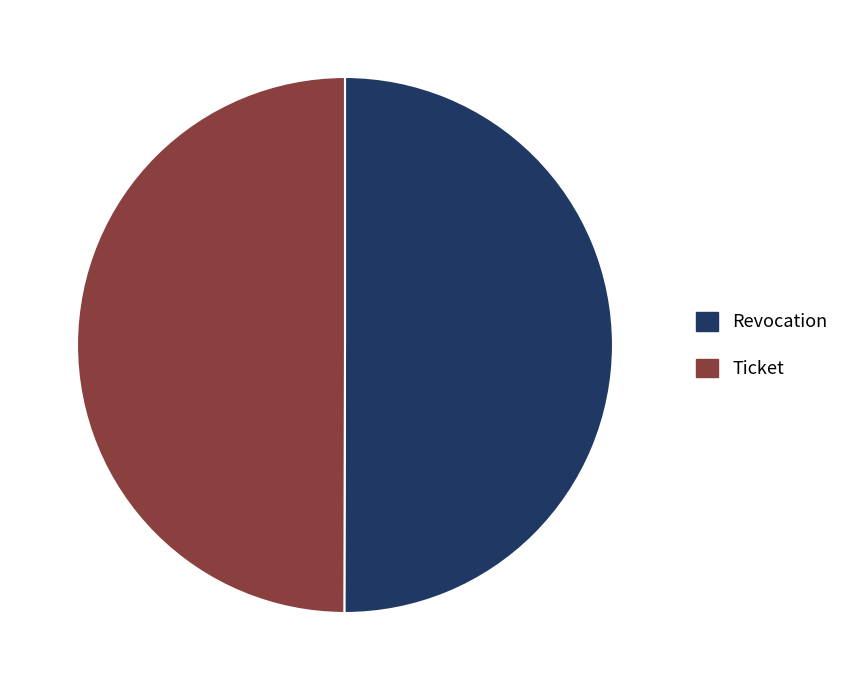

Do Ticket and Revocation together represent more than half of the pie?

Yes